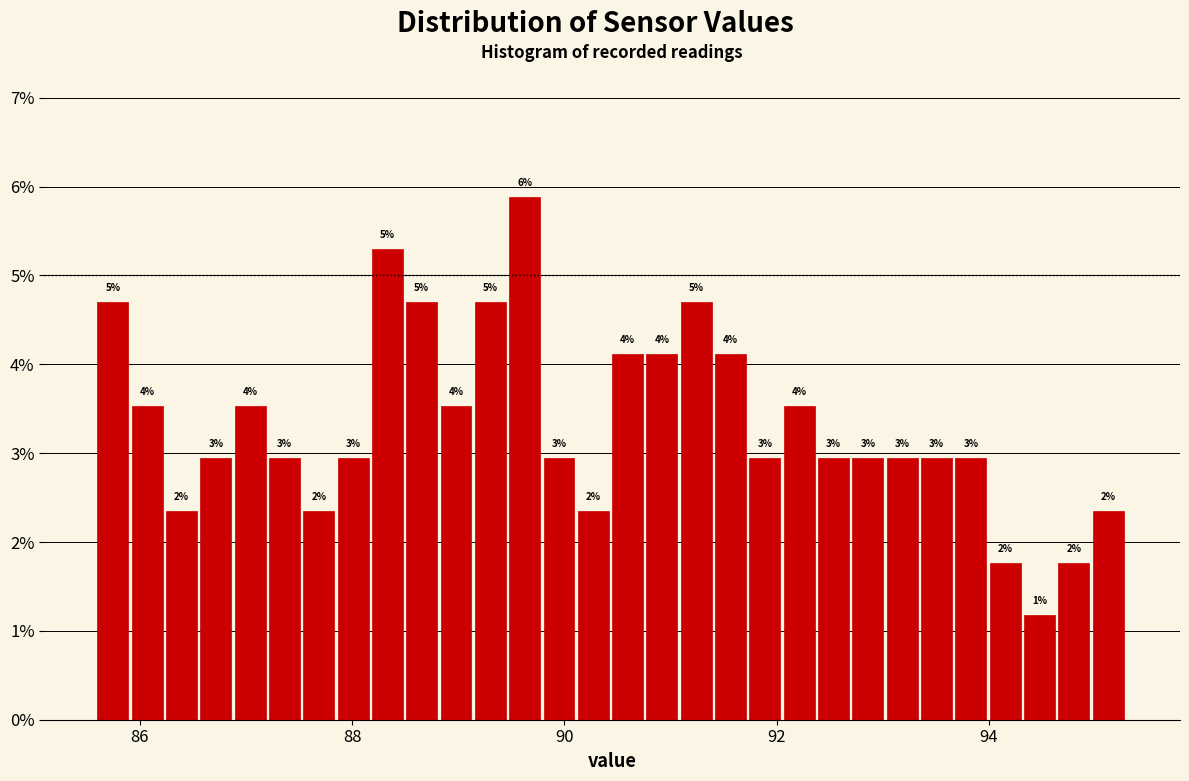

Around what value on the x-axis is the tallest bar? Give the approximate position of its centre, as read against the axis.

89.6